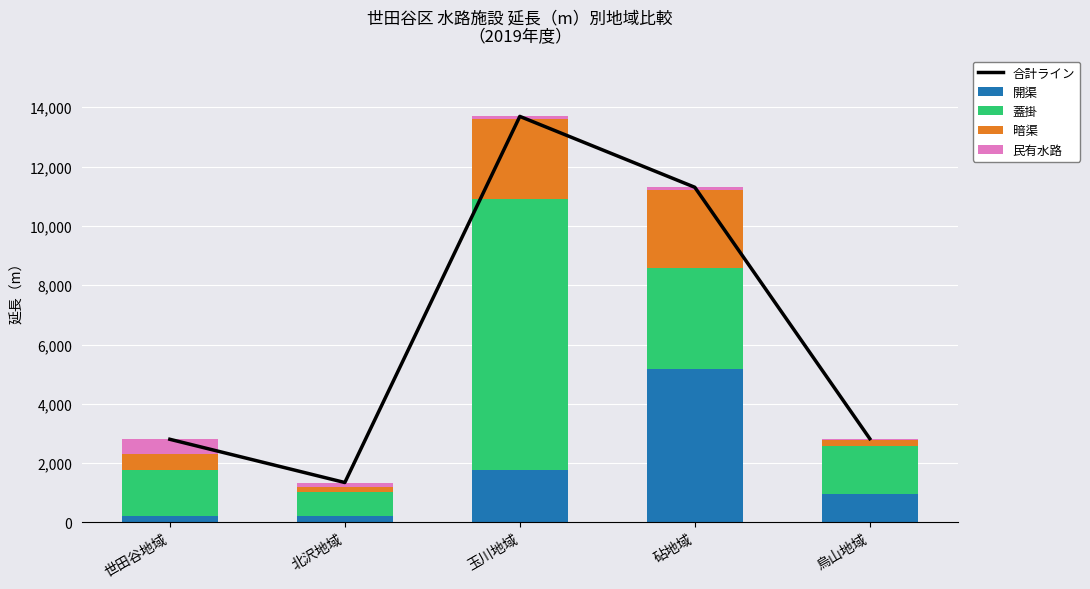

What is the label of the 1st bar from the right?

烏山地域